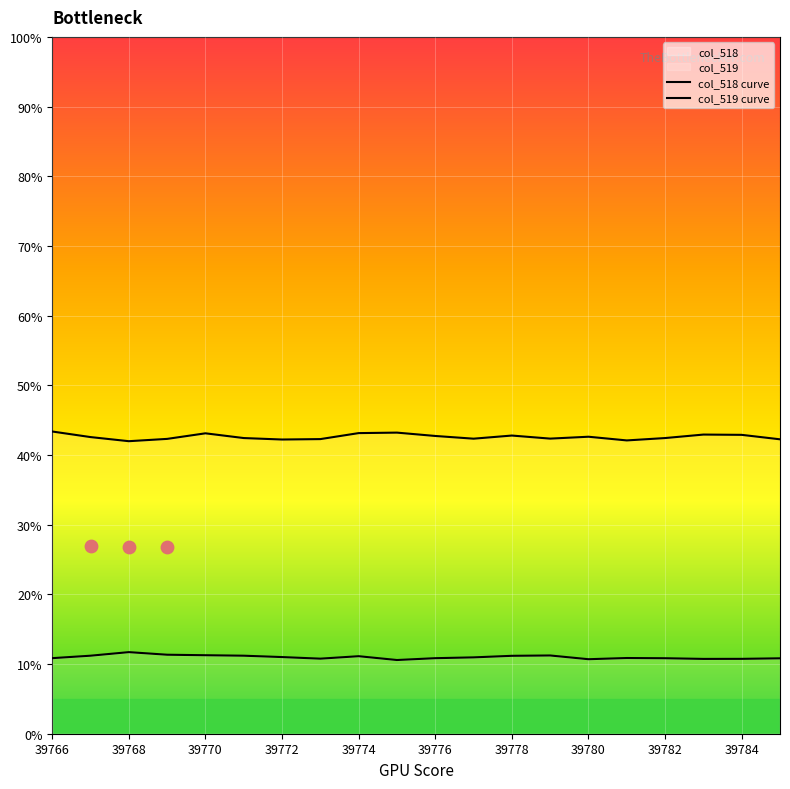

Which series has the widest spread of Y values?

col_519 curve